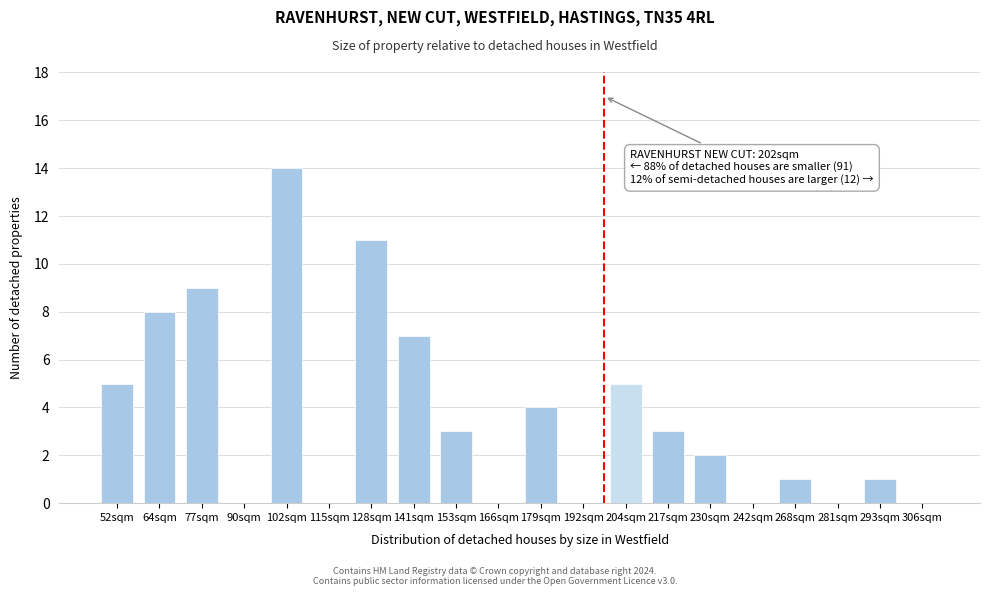

Reading left to right, transcribe all the data shown in this chart.

52sqm=5	64sqm=8	77sqm=9	90sqm=0	102sqm=14	115sqm=0	128sqm=11	141sqm=7	153sqm=3	166sqm=0	179sqm=4	192sqm=0	204sqm=5	217sqm=3	230sqm=2	242sqm=0	268sqm=1	281sqm=0	293sqm=1	306sqm=0